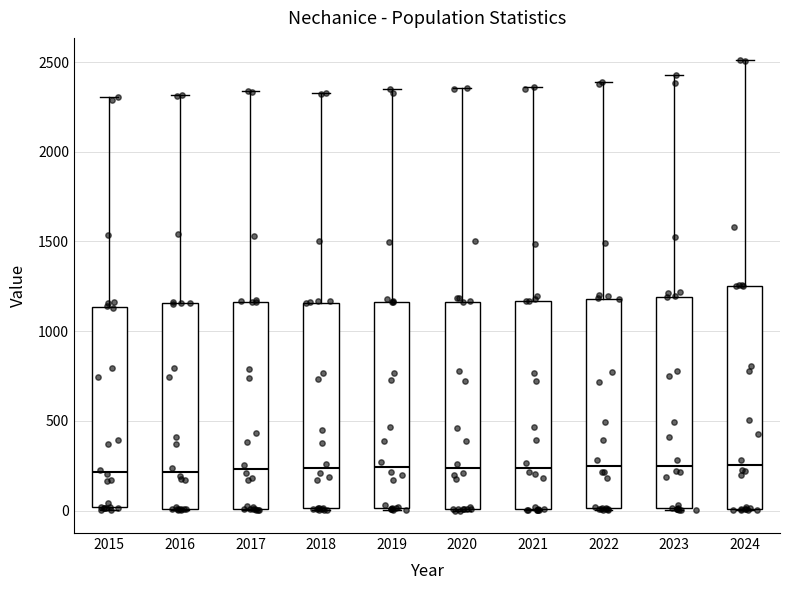

Which box is the tallest, from its lower edge to its upper edge?

2024